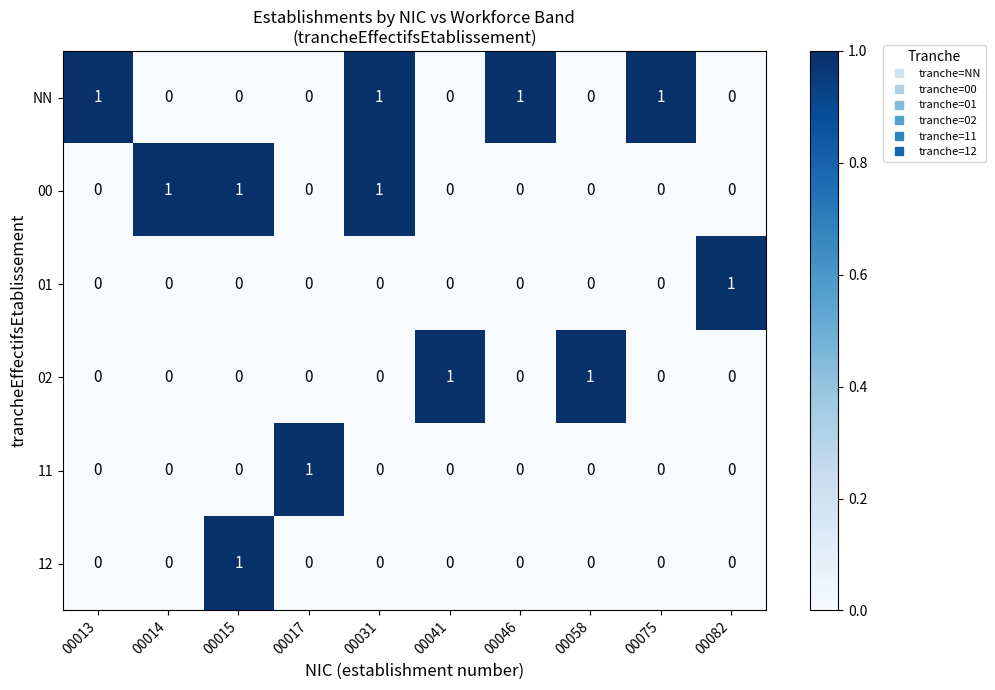

At how many categories does at least one series exceed 0?

10